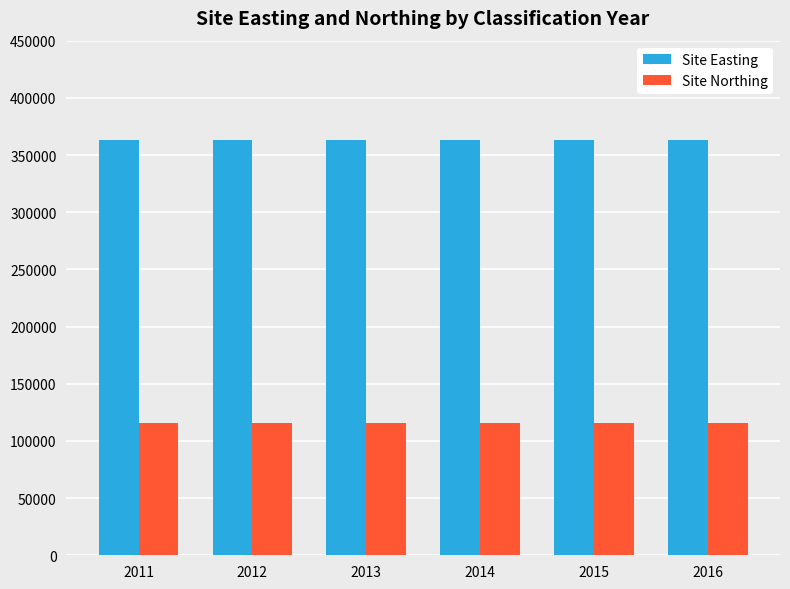

What is the sum of the Site Northing values at 2015 and 2011?

230886